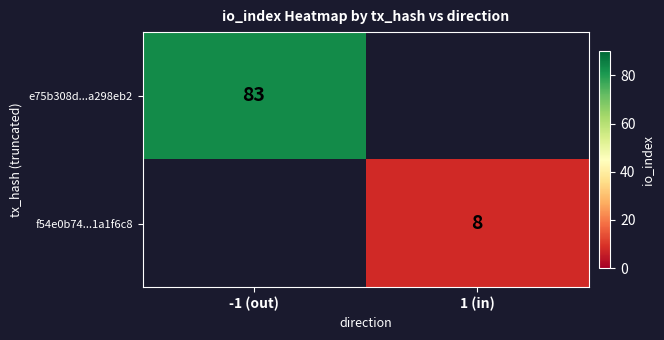

True or false: f54e0b74...1a1f6c8 has a value of 8 at 1 (in).

True